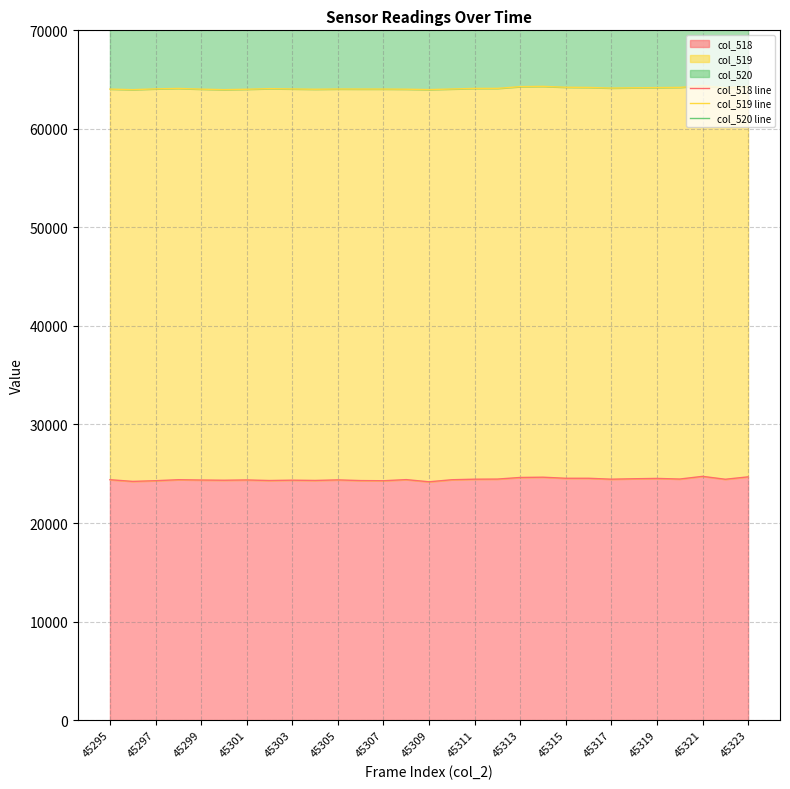

Is it true that col_518 equals 24370 at 45301?

True